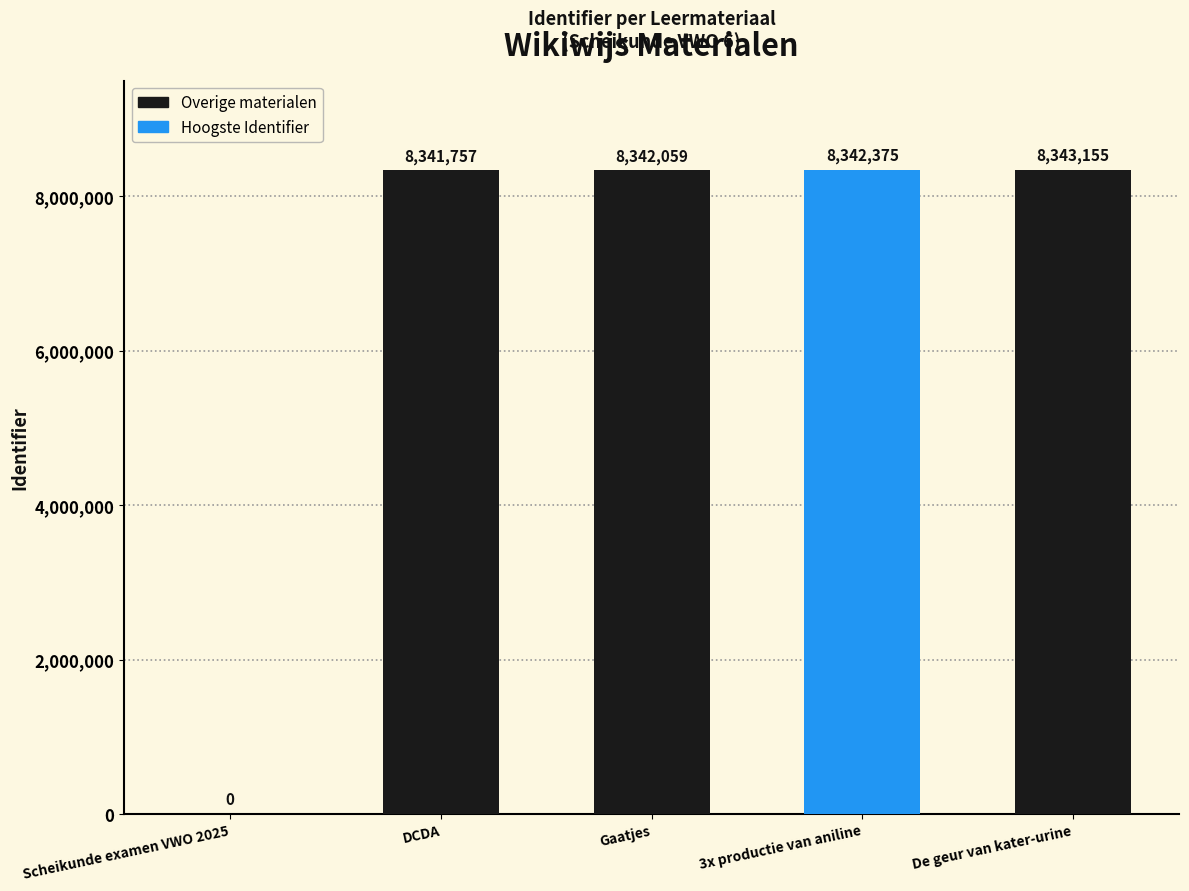

What is the label of the 1st bar from the right?

De geur van kater-urine